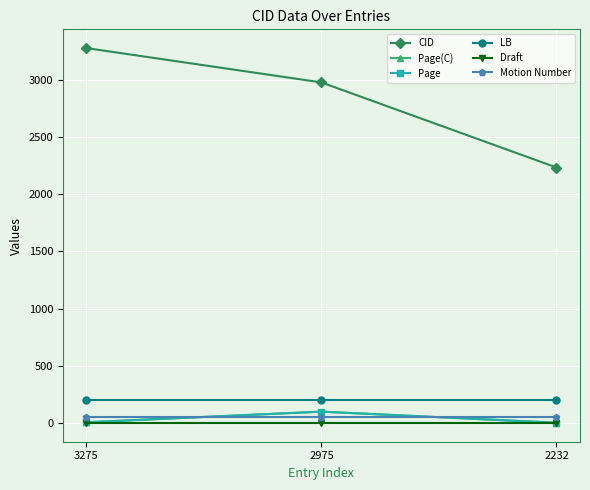

What is the highest value of the Motion Number series?

52.0